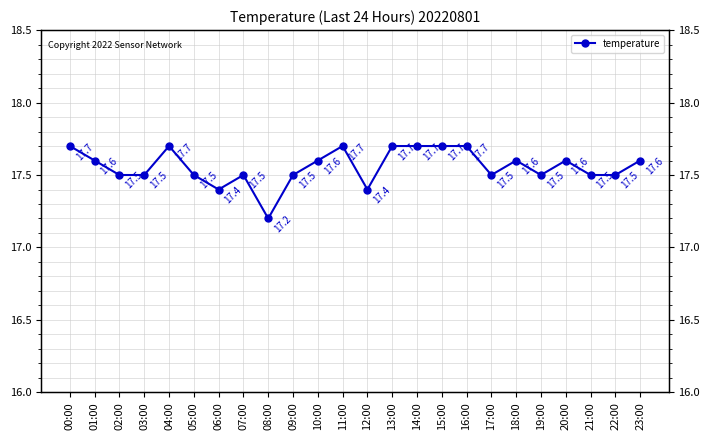

What is the average value?

17.6